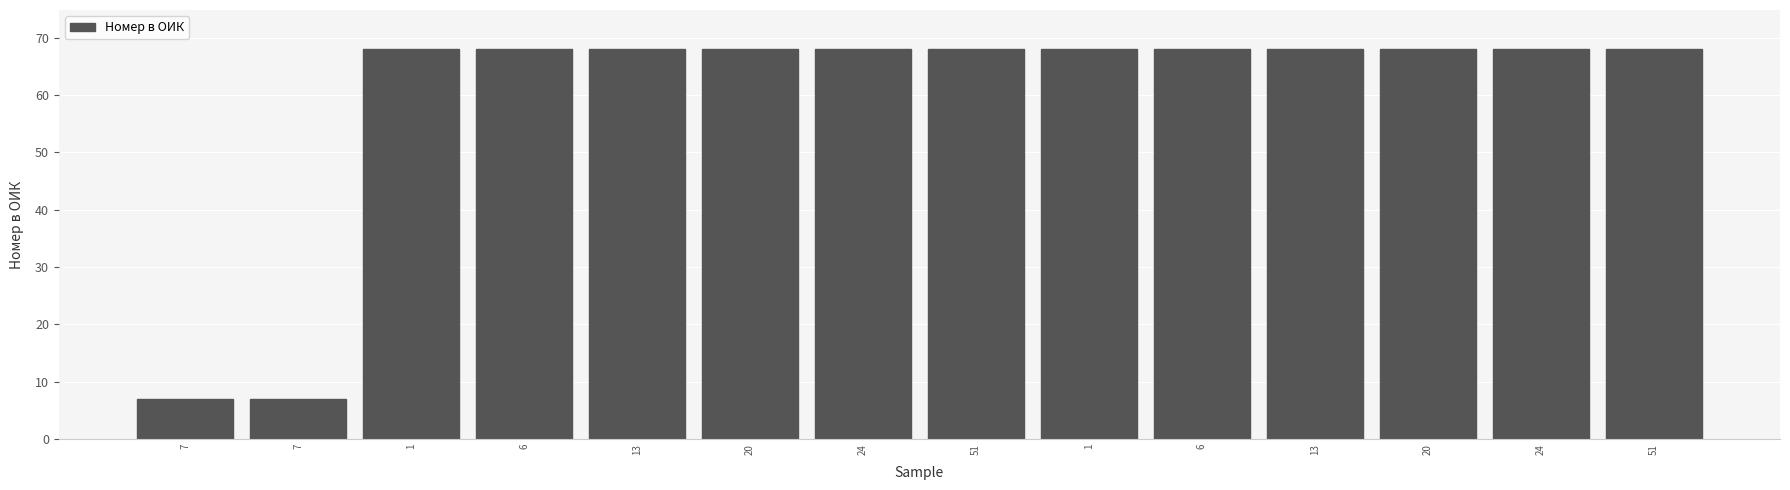

Does the chart contain any negative values?

No